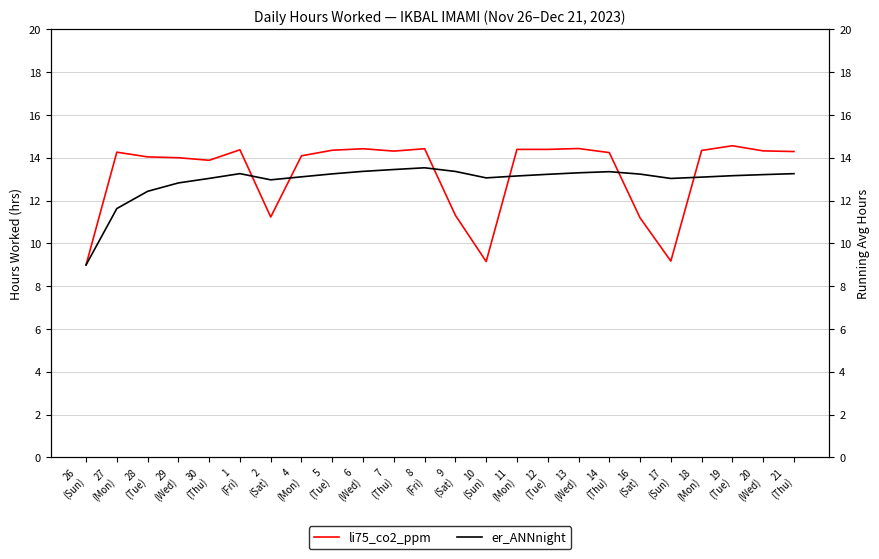

Which has a higher value, 16
(Sat) or 9
(Sat)?

9
(Sat)